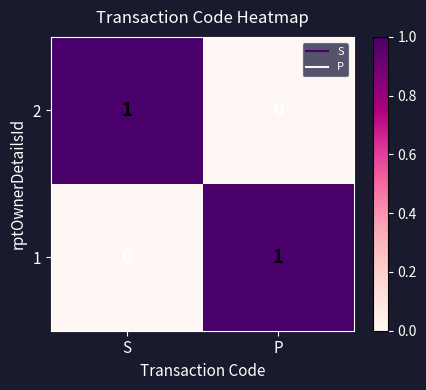

Where is 2 nearest to the value 0?

P